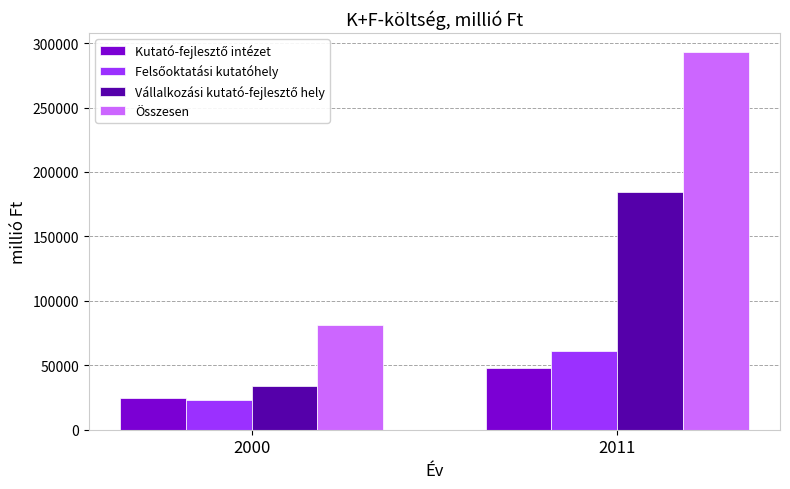

Which series has the largest range (max minus min)?

Összesen